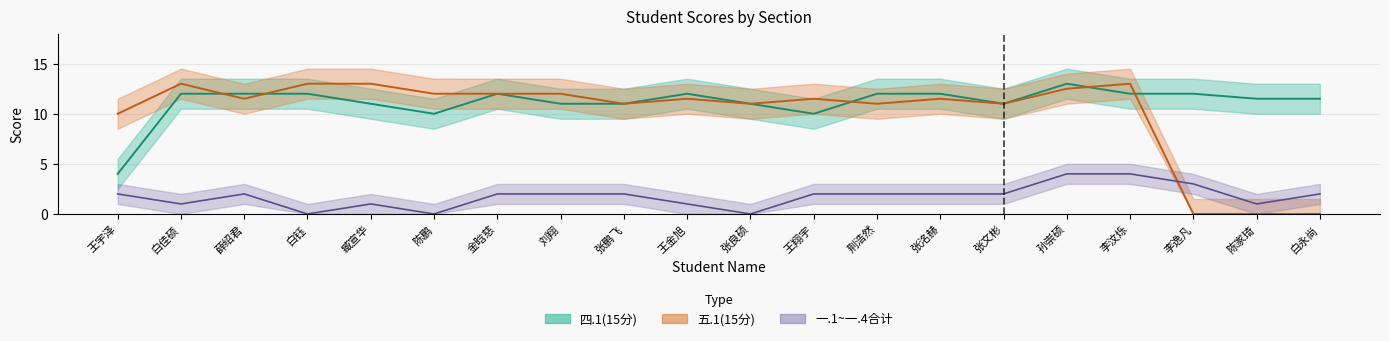

Which series has the widest spread of values?

五.1(15分)